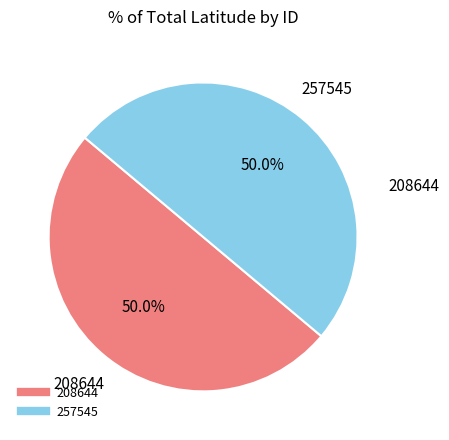

What percentage is NOT represented by 208644?

50.0%